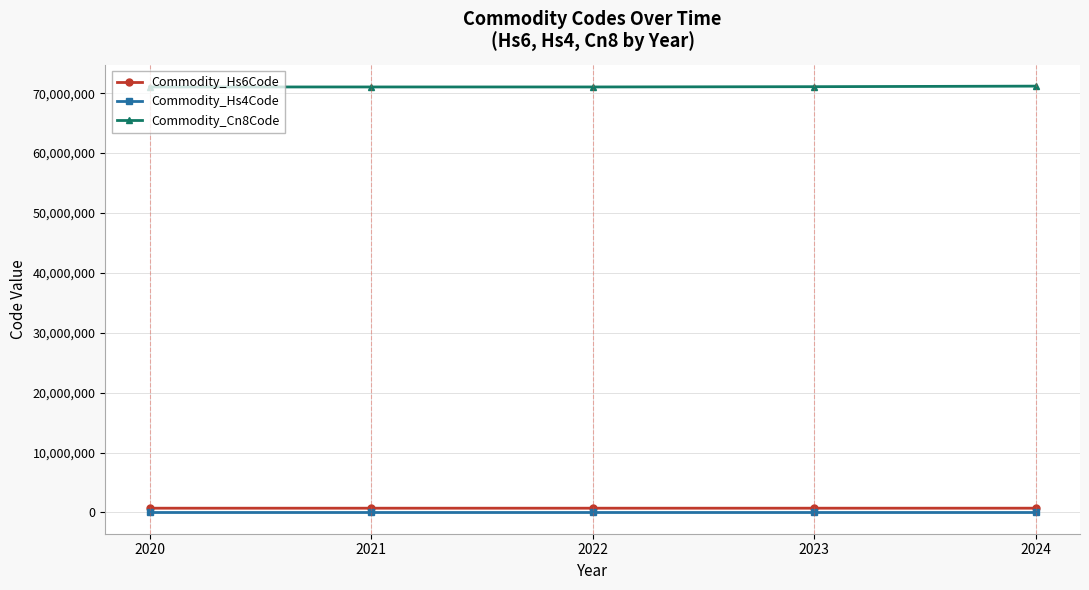

The value of Commodity_Cn8Code at 2024 is 71179000. True or false?

True